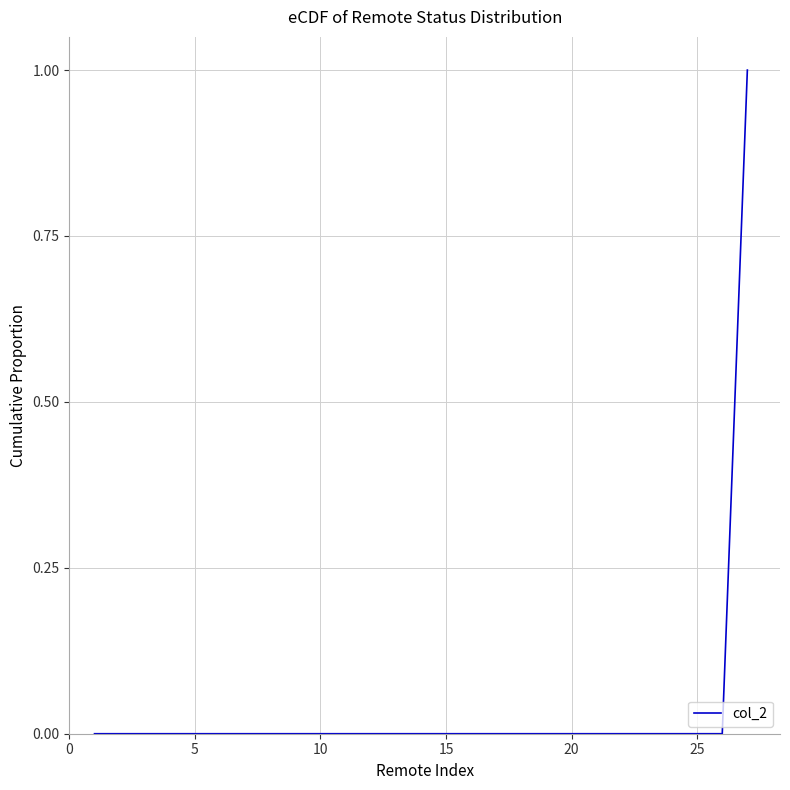

True or false: there are more than 0 points higher than both neighbors.

False